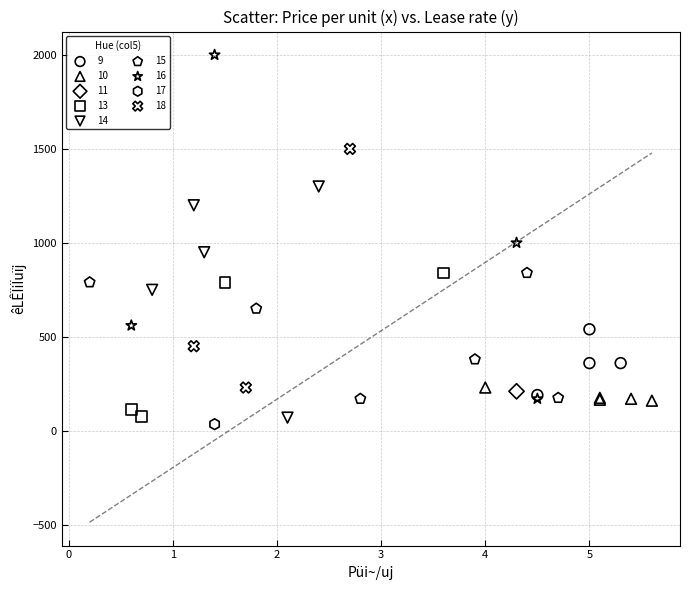

Which series reaches the minimum Y coordinate?

17